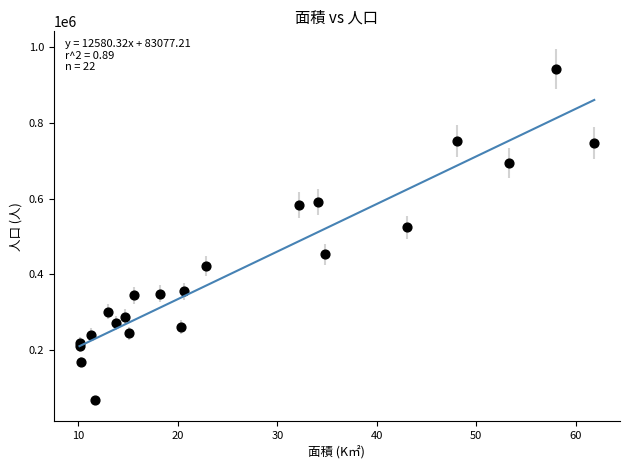

What Y value in the scatter plot is closest to 505172?

524310